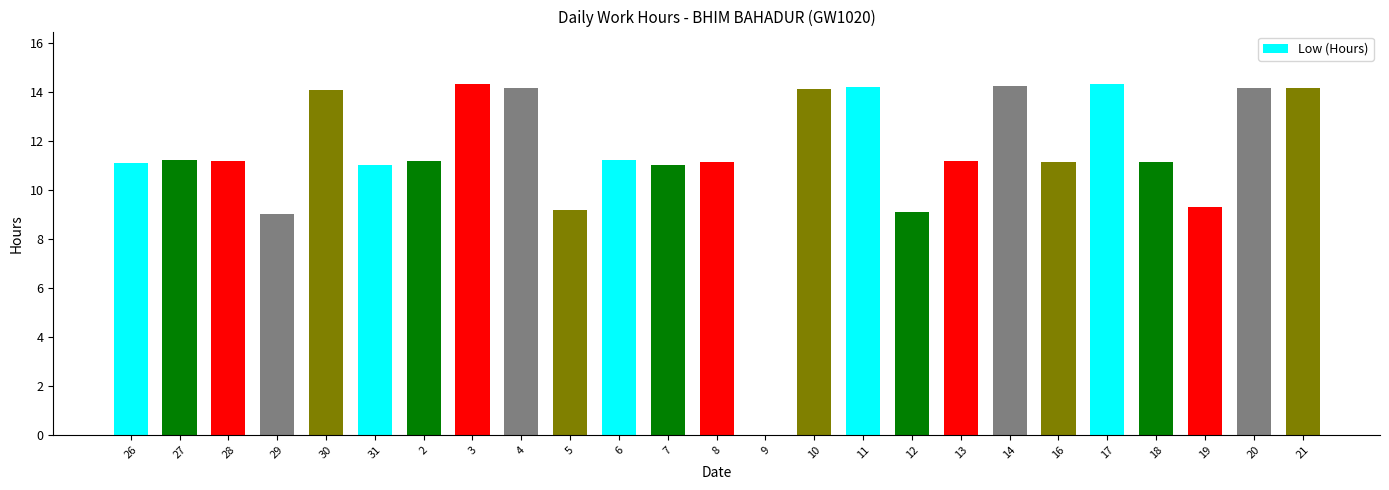

What is the approximate value at 28?

11.2